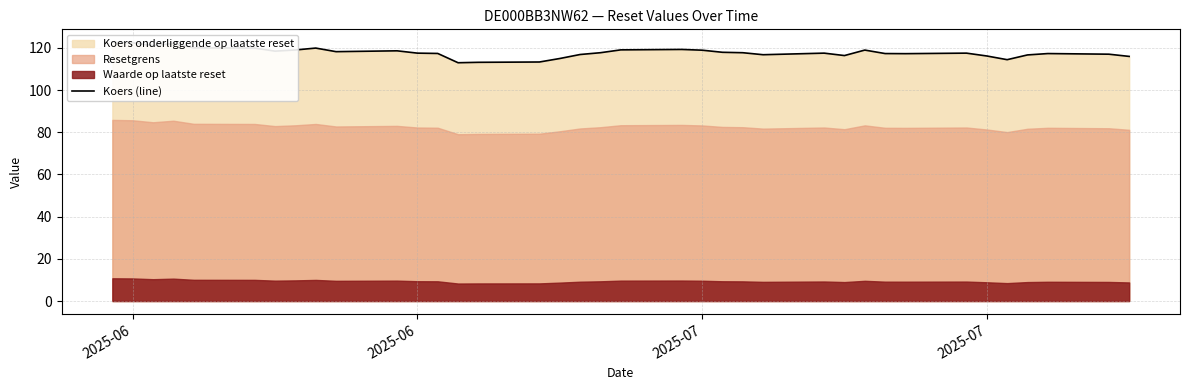

At which label does the data first exceed 117?

2025-06